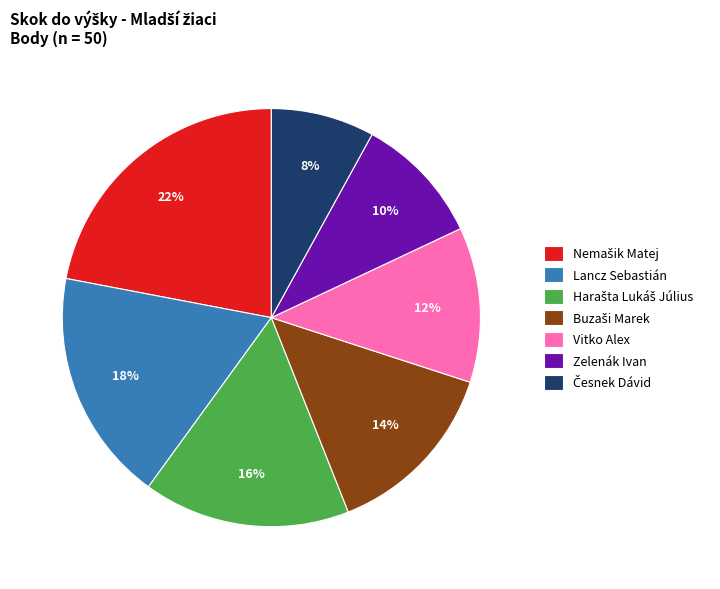

Between Vitko Alex and Lancz Sebastián, which is larger?

Lancz Sebastián